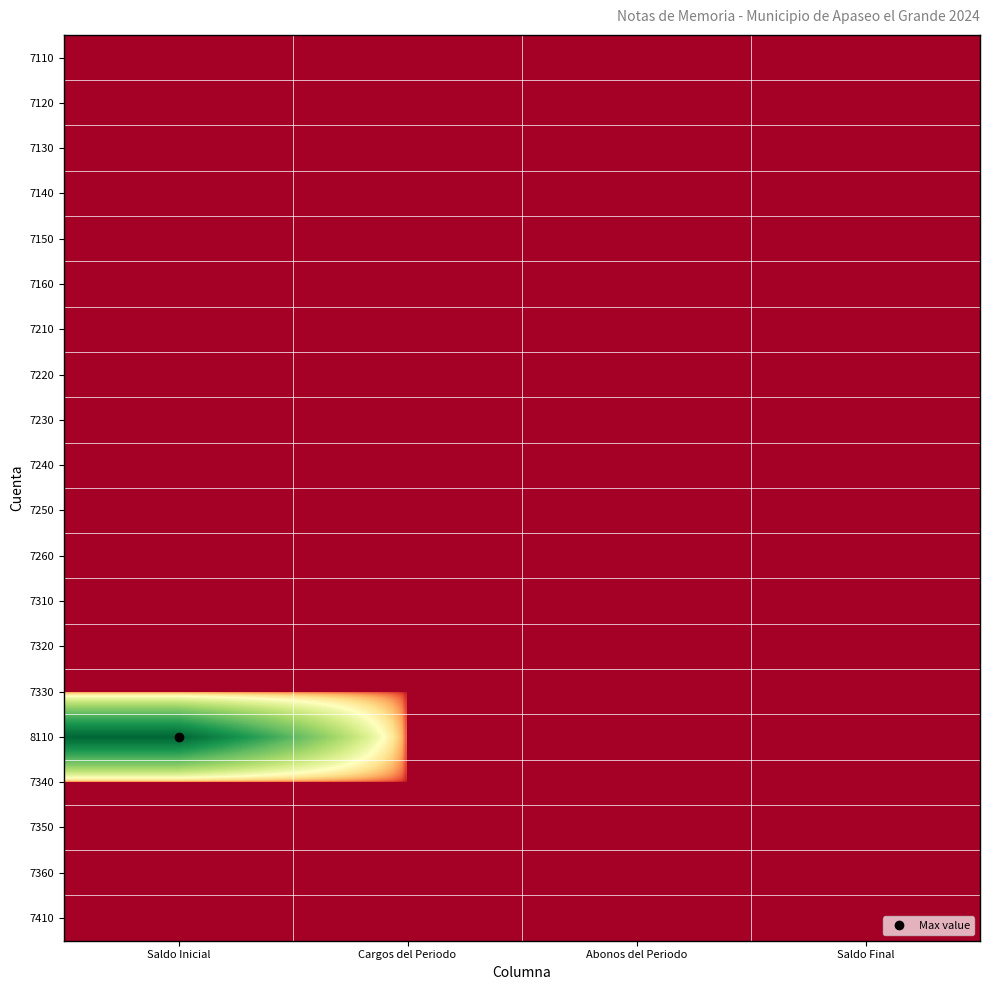

Which series changed the most between Saldo Inicial and Saldo Final?

8110